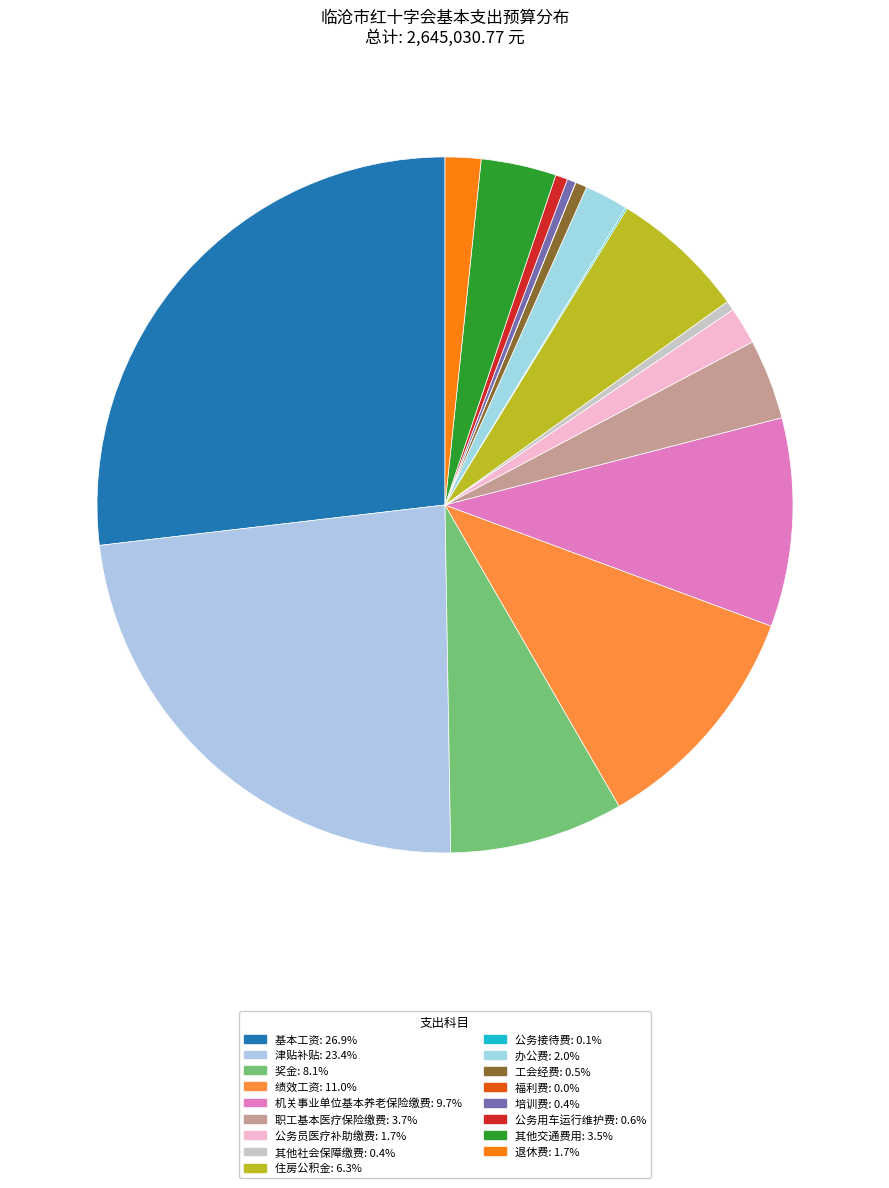

Is the sum of 培训费 and 奖金 greater than half?

No